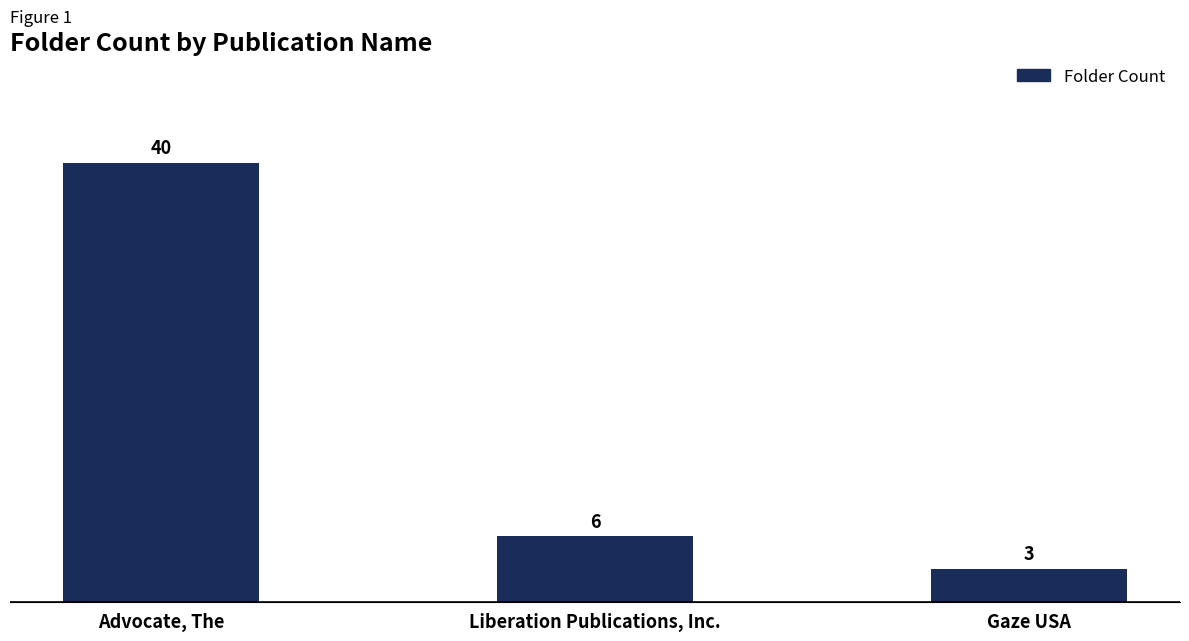

What is the change in value from Advocate, The to Liberation Publications, Inc.?

-34